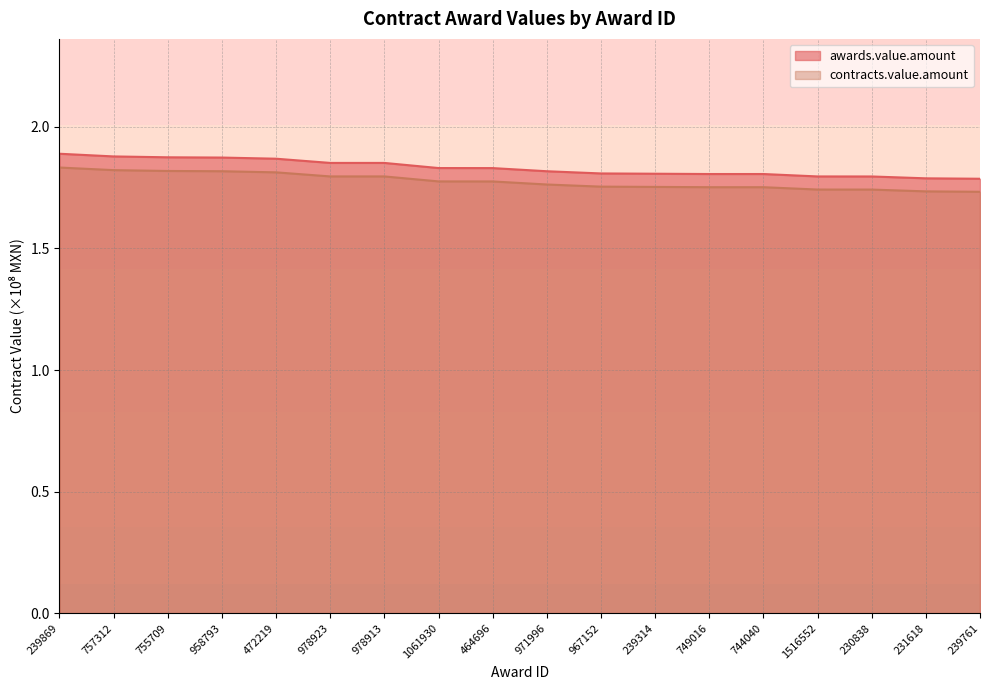

Rank the series by their average value, from highest to lowest.

awards.value.amount, contracts.value.amount